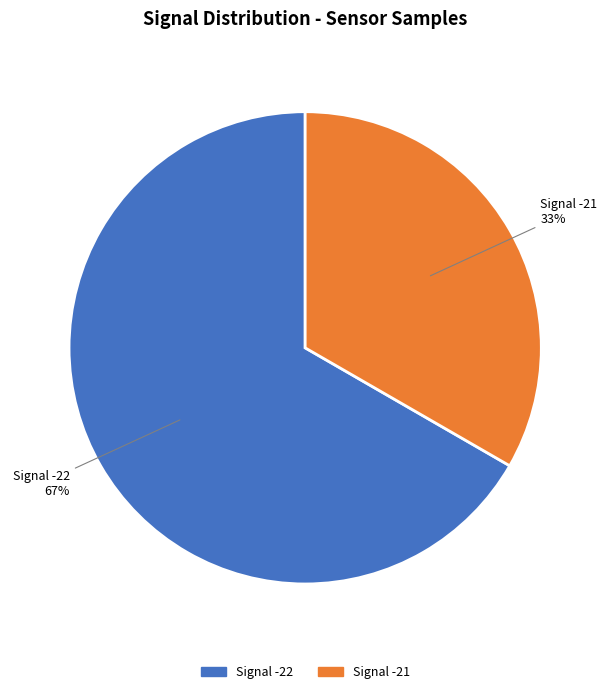

Which slice is the largest?

Signal -22